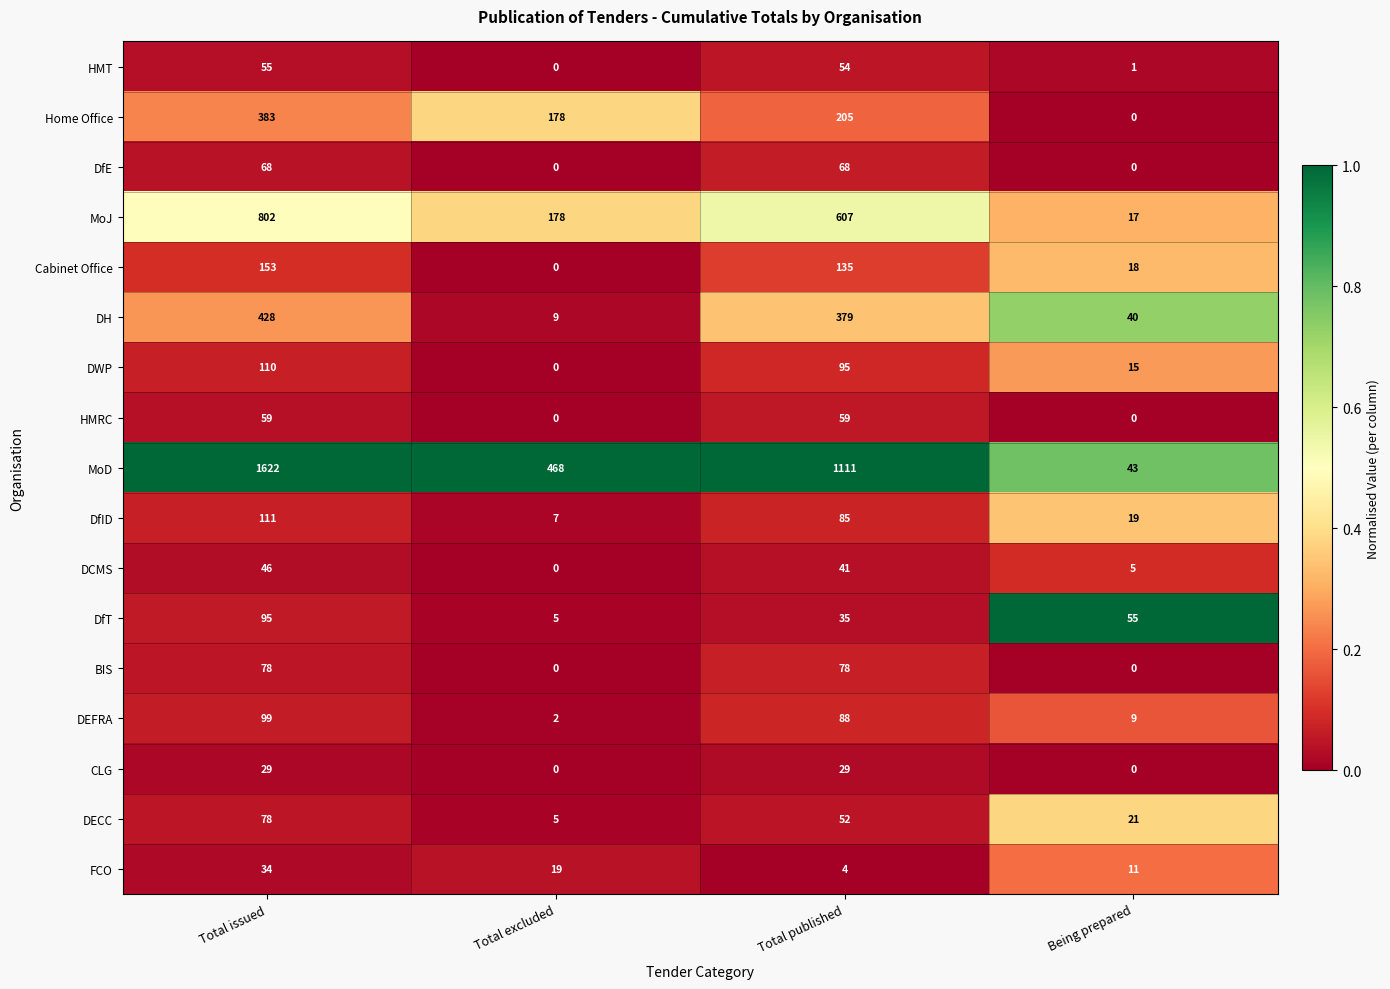

At which category is the sum across all series the highest?

Total issued